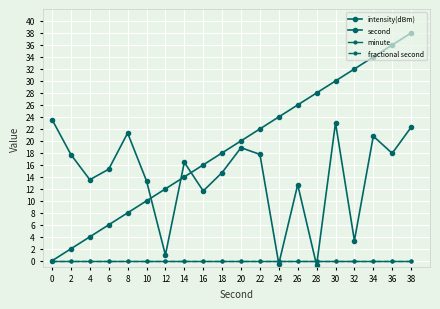

Reading right to left, extract all data points from this chart.

intensity(dBm): 22.3	17.9	20.8	3.4	23.0	-0.7	12.7	-0.5	17.8	18.9	14.7	11.6	16.4	1.0	13.3	21.3	15.3	13.5	17.7	23.6
second: 38.0	36.0	34.0	32.0	30.0	28.0	26.0	24.0	22.0	20.0	18.0	16.0	14.0	12.0	10.0	8.0	6.0	4.0	2.0	0.0
minute: 0.0	0.0	0.0	0.0	0.0	0.0	0.0	0.0	0.0	0.0	0.0	0.0	0.0	0.0	0.0	0.0	0.0	0.0	0.0	0.0
fractional second: 0.0	0.0	0.0	0.0	0.0	0.0	0.0	0.0	0.0	0.0	0.0	0.0	0.0	0.0	0.0	0.0	0.0	0.0	0.0	0.0